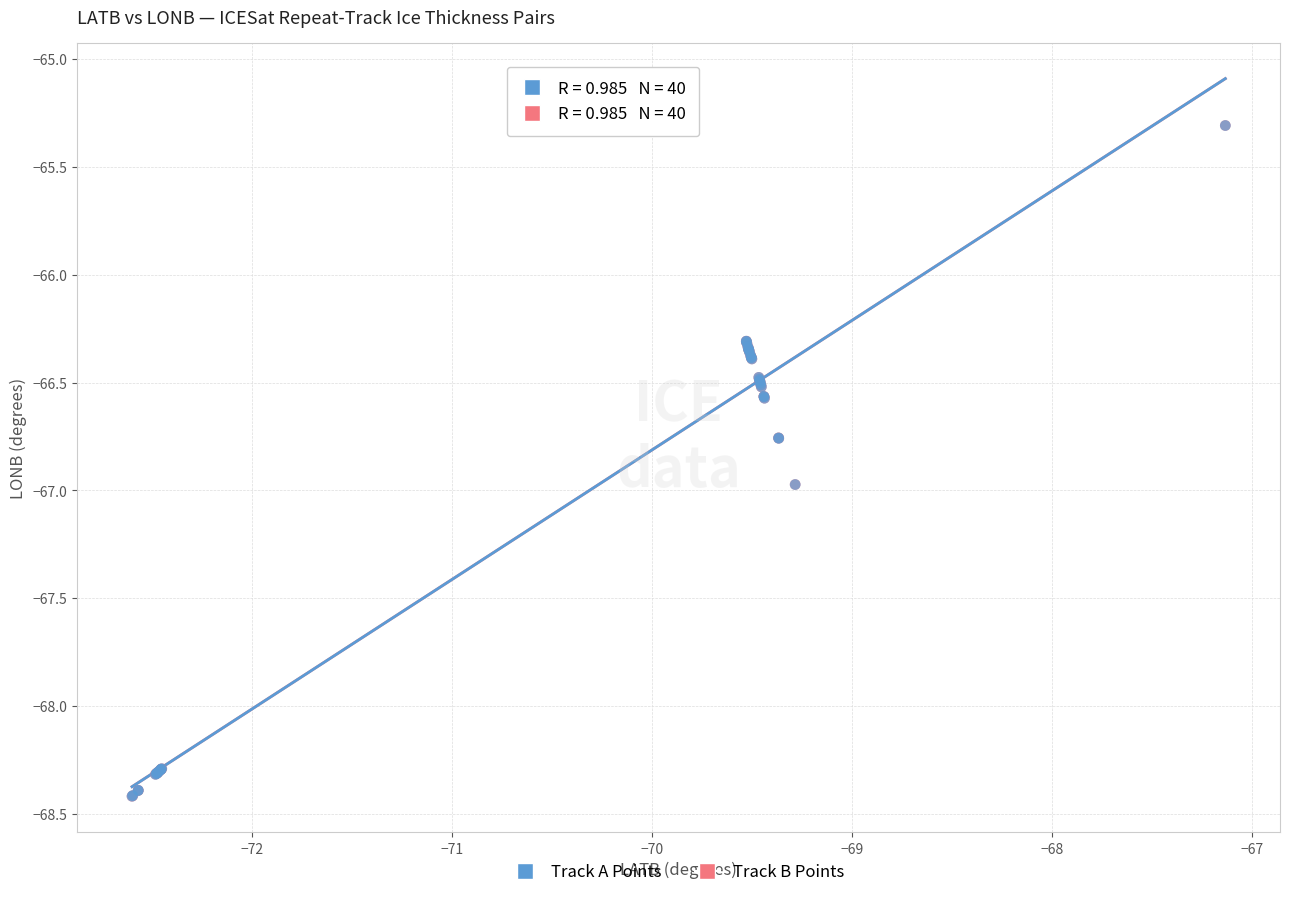

Which series has the widest spread of Y values?

Track B Points